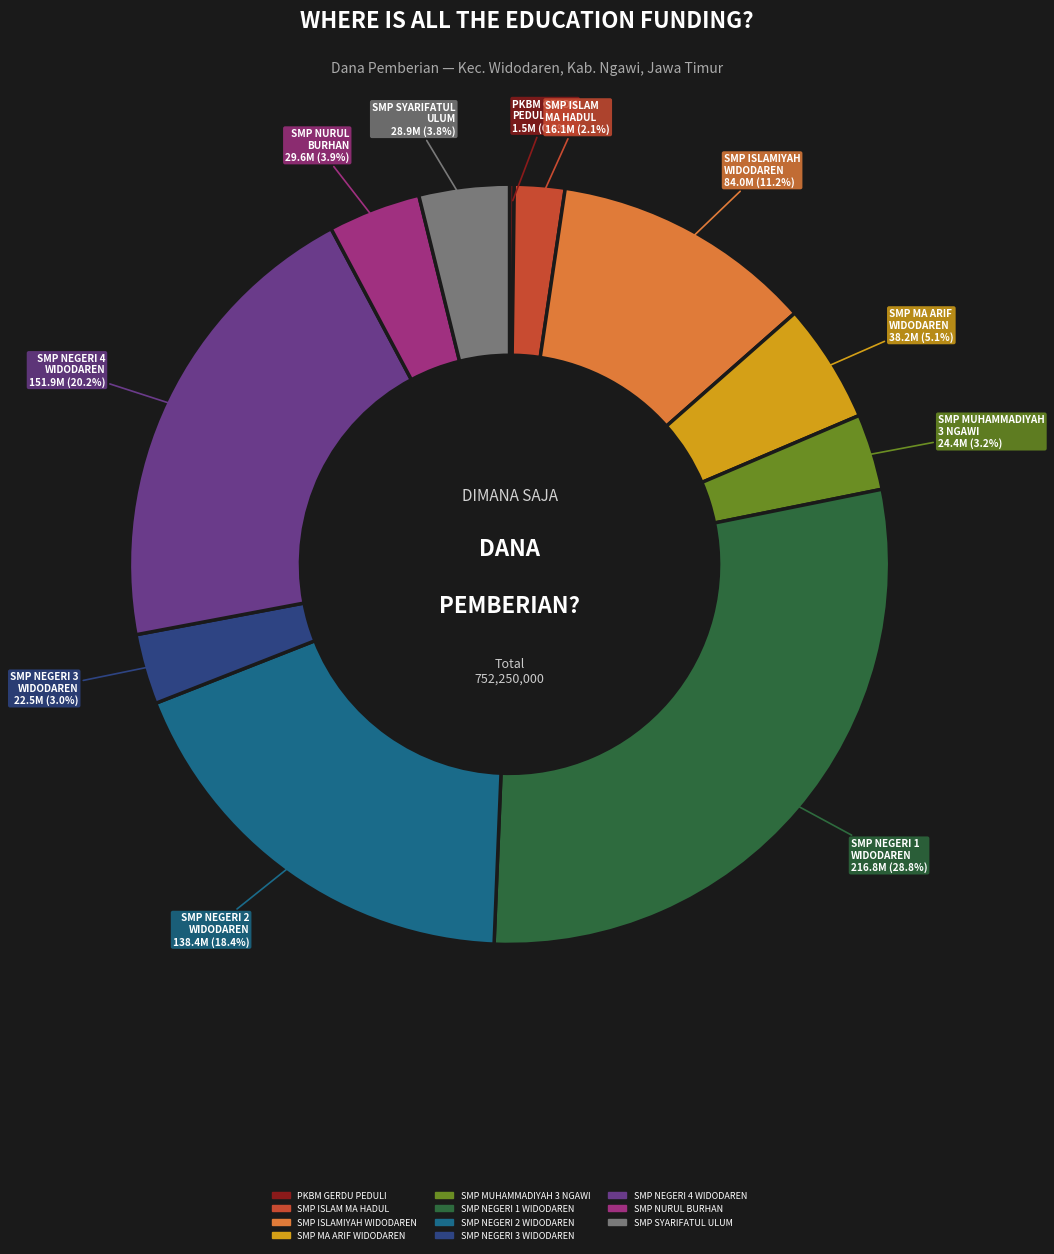

Does any single category account for the majority?

No